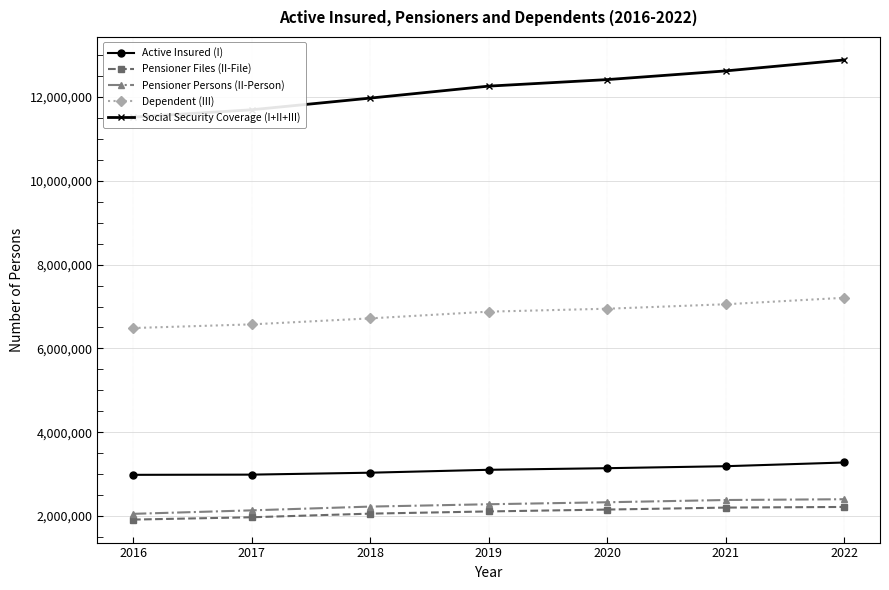

True or false: Social Security Coverage (I+II+III) has more than 0 points higher than both neighbors.

False